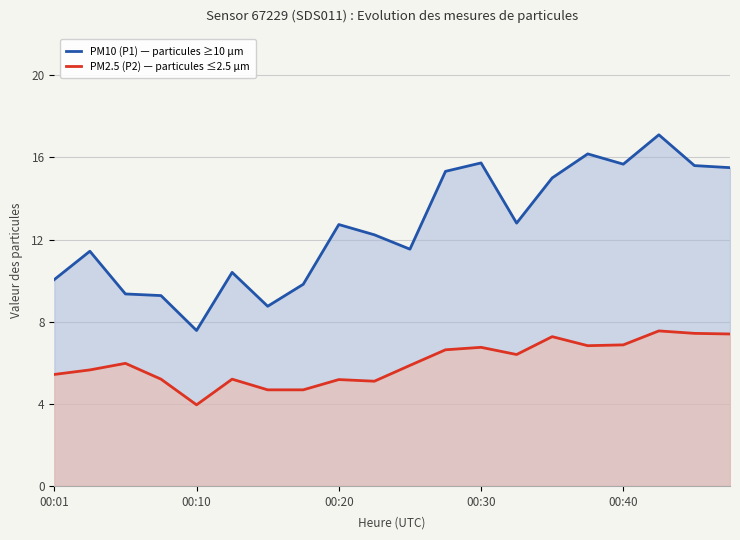

How many lines are shown in the chart?

2